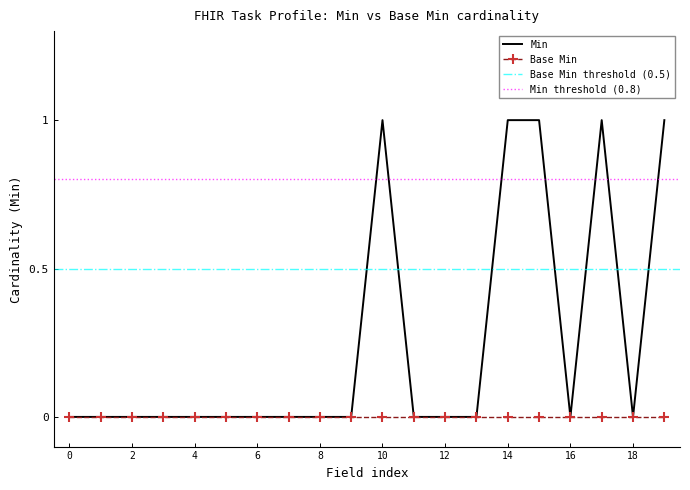

The value at Task.businessStatus is 1. True or false?

False